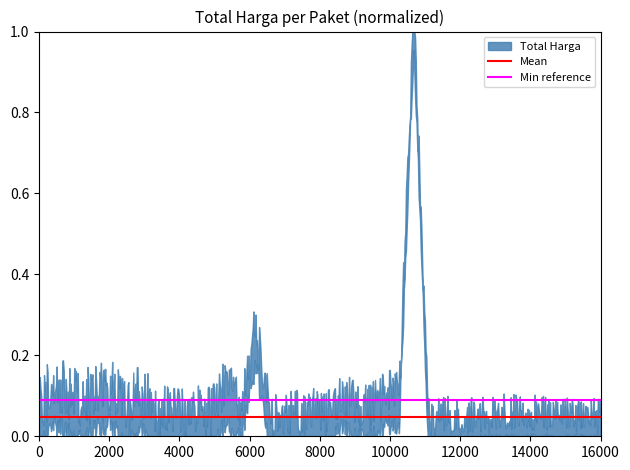

What is the approximate value of Min reference at 0?

0.1